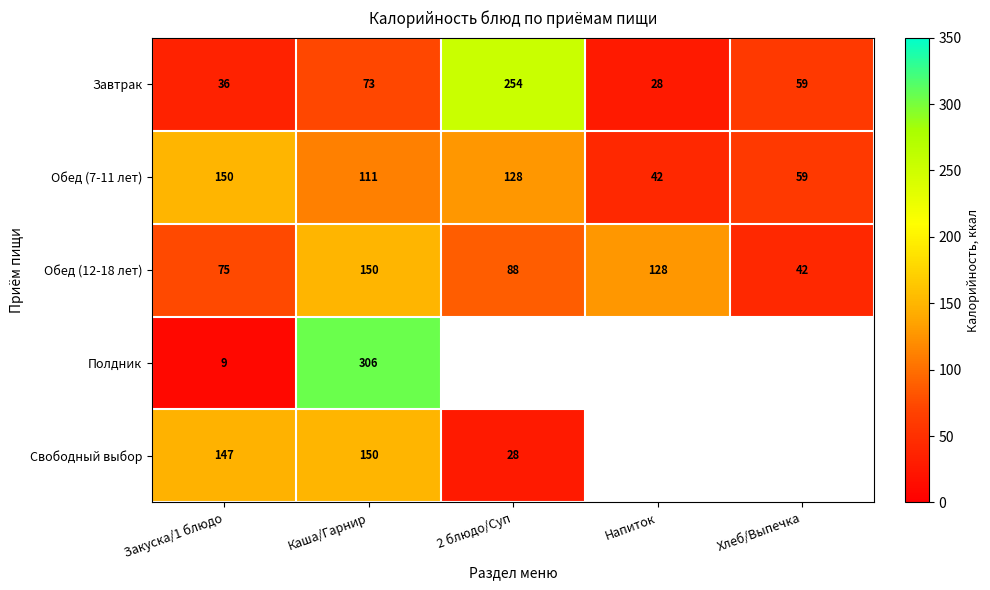

The value of Завтрак at Напиток is 28. True or false?

True